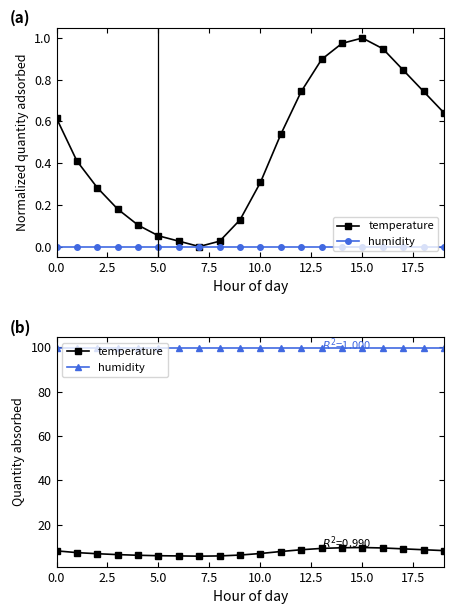

List the series in order of their overall mean, highest first.

humidity, temperature